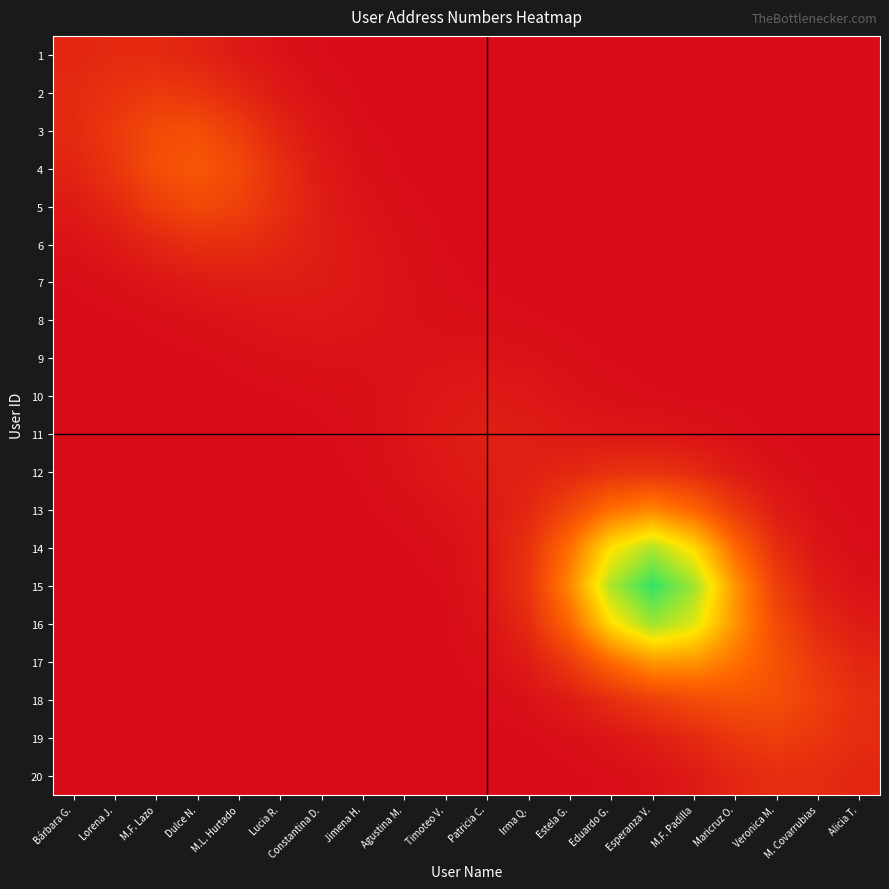

Rank the series by their maximum value, from highest to lowest.

15, 16, 14, 17, 13, 4, 18, 3, 5, 19, 2, 12, 6, 20, 1, 11, 7, 10, 8, 9